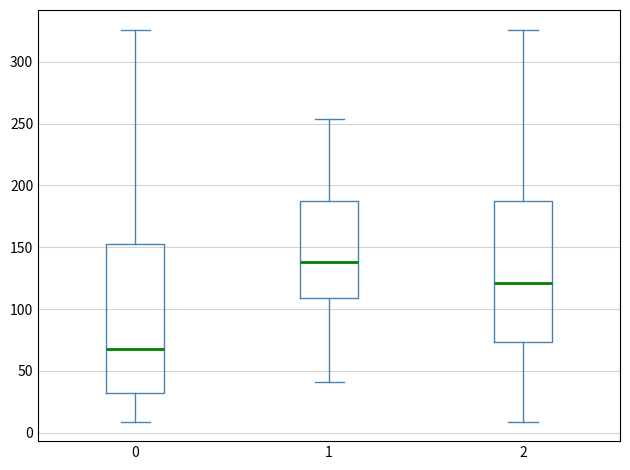

Reading left to right, transcribe this box plot: for each box, give where its median line is, the range the box spans, and where its two whiskers end, as read against the y-axis. The values are not printed on the chart, so give them approximately, as read against the axis.

0: median 70, box 30 to 155, whiskers 10 to 325
1: median 140, box 110 to 185, whiskers 40 to 255
2: median 120, box 75 to 185, whiskers 10 to 325